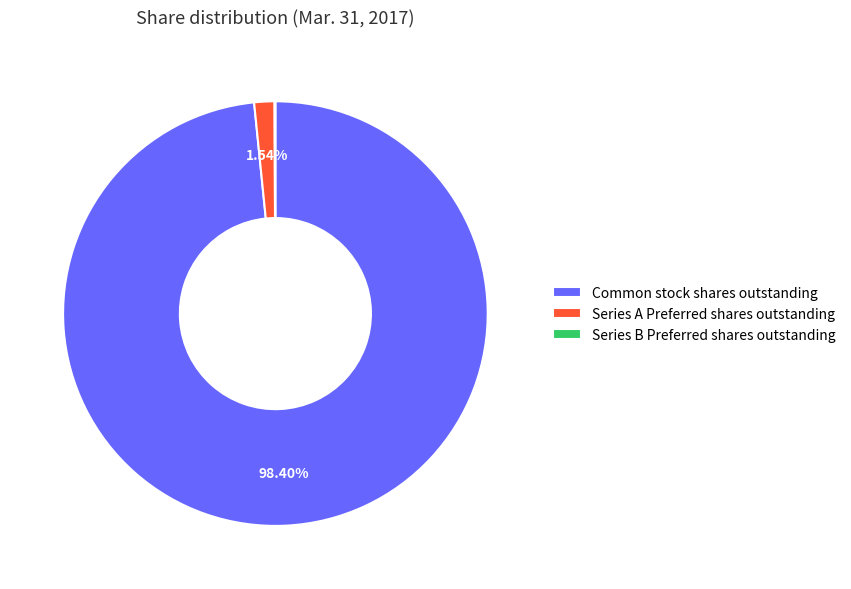

Approximately how many times larger is the value at Common stock shares outstanding compared to Series A Preferred shares outstanding?

63.9